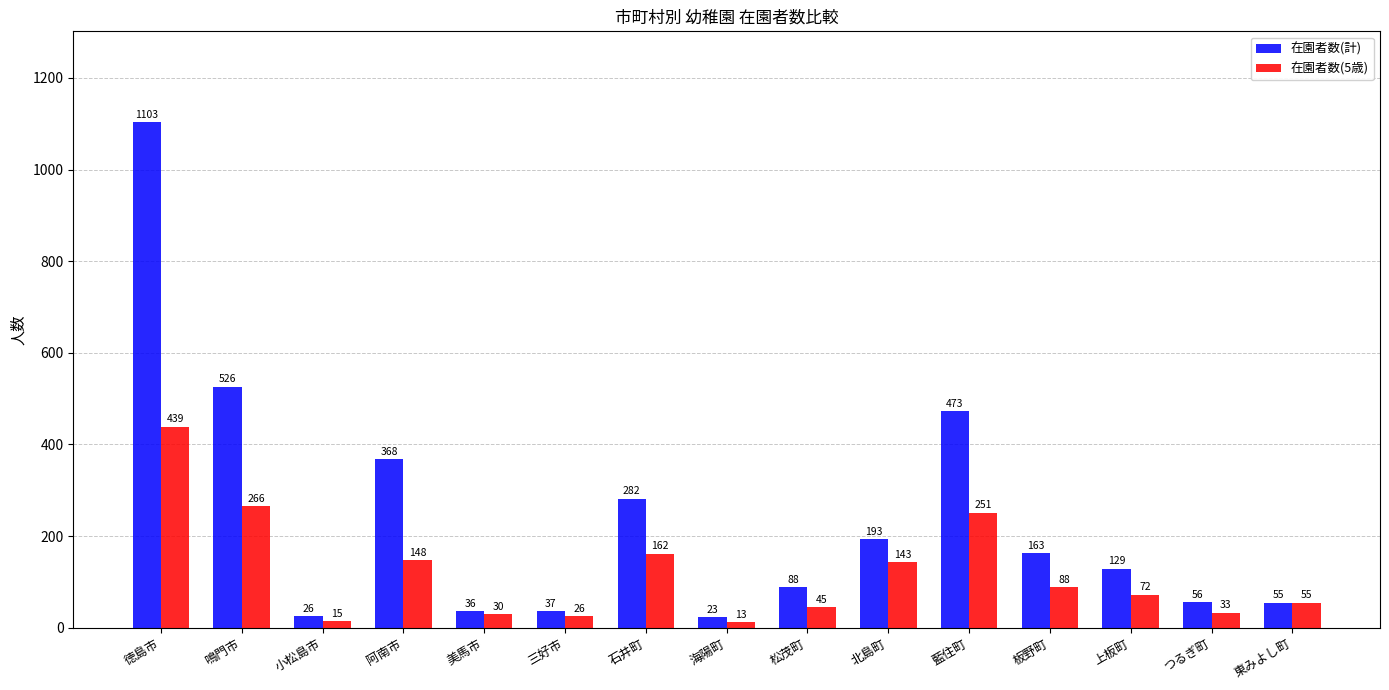

Rank the categories by 在園者数(計) value from highest to lowest.

徳島市, 鳴門市, 藍住町, 阿南市, 石井町, 北島町, 板野町, 上板町, 松茂町, つるぎ町, 東みよし町, 三好市, 美馬市, 小松島市, 海陽町